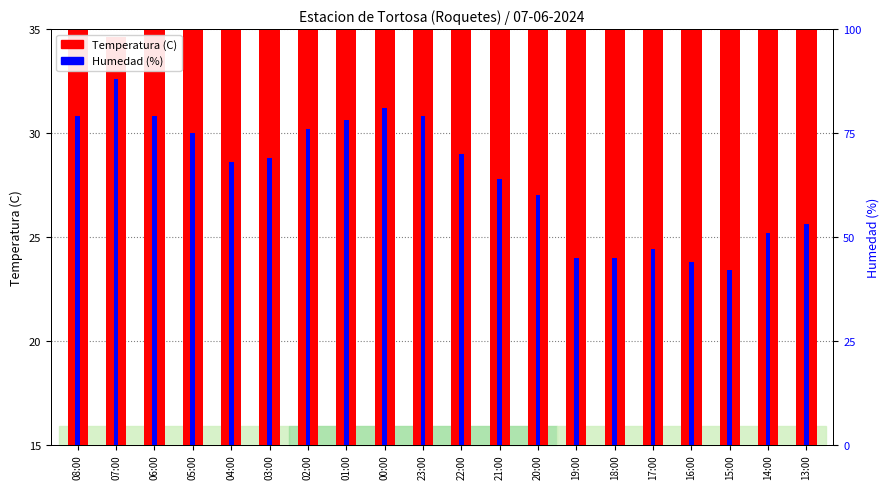

How many values in the Humedad (%) series exceed 69?

9